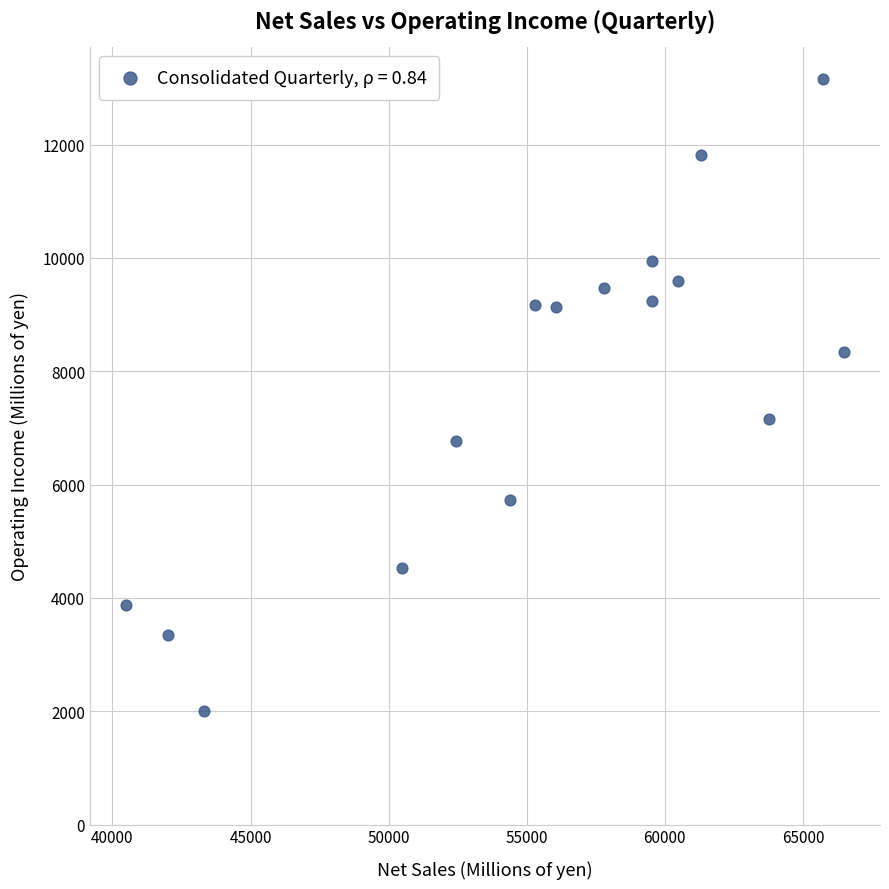

What Y value in the scatter plot is closest to 7582?

7160